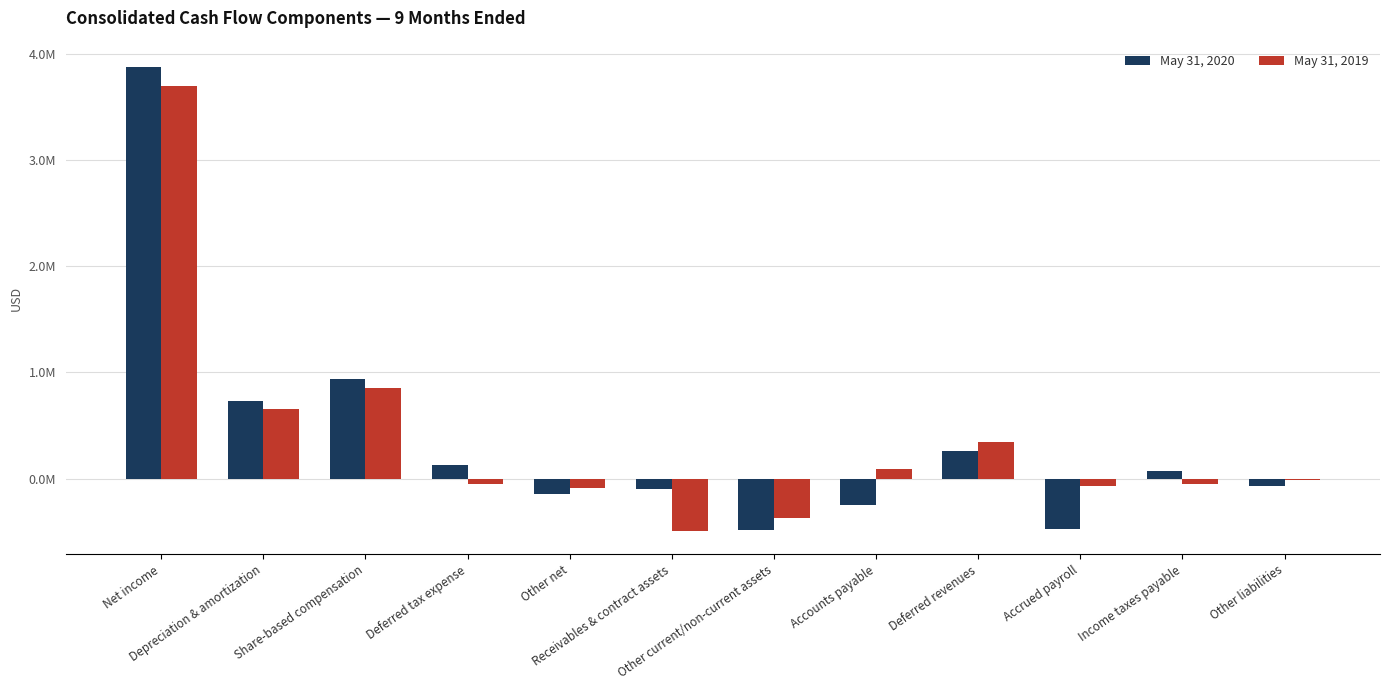

Which category has the lowest value in the May 31, 2019 series?

Receivables & contract assets